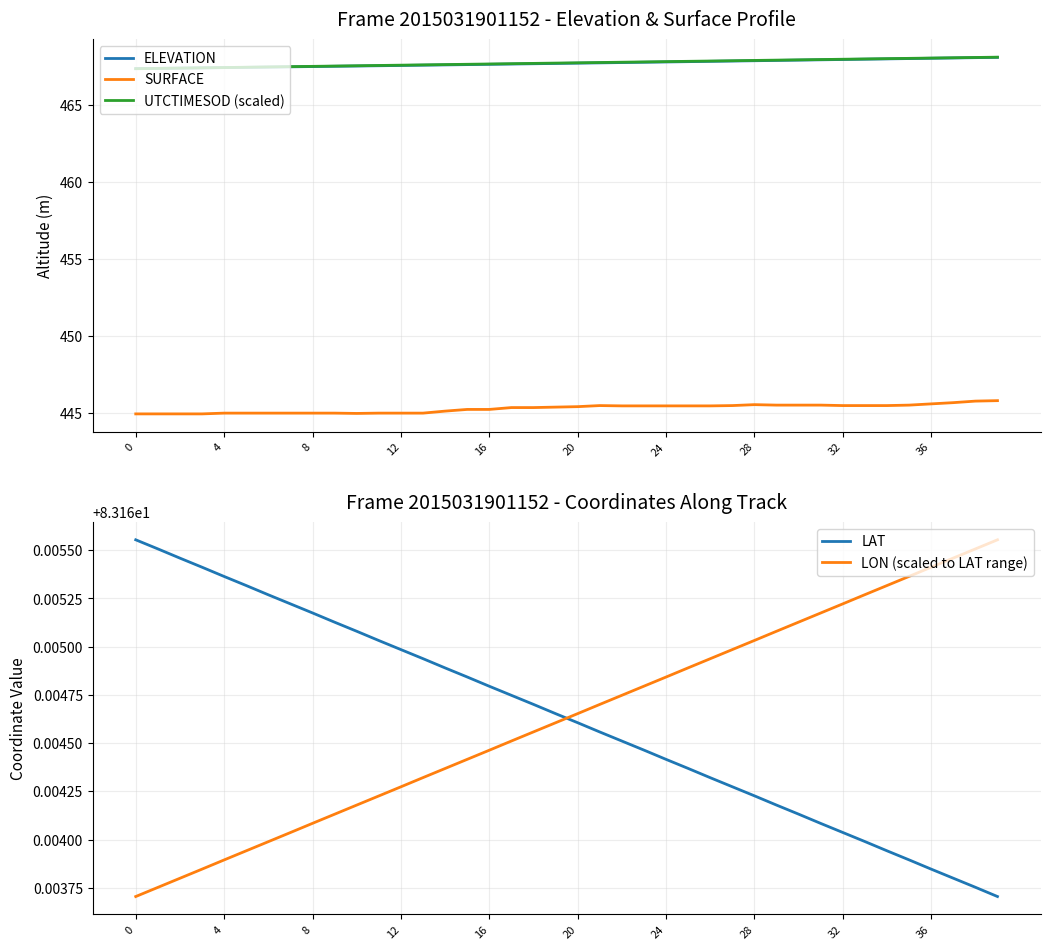

True or false: UTCTIMESOD (scaled) and SURFACE cross at least once.

False